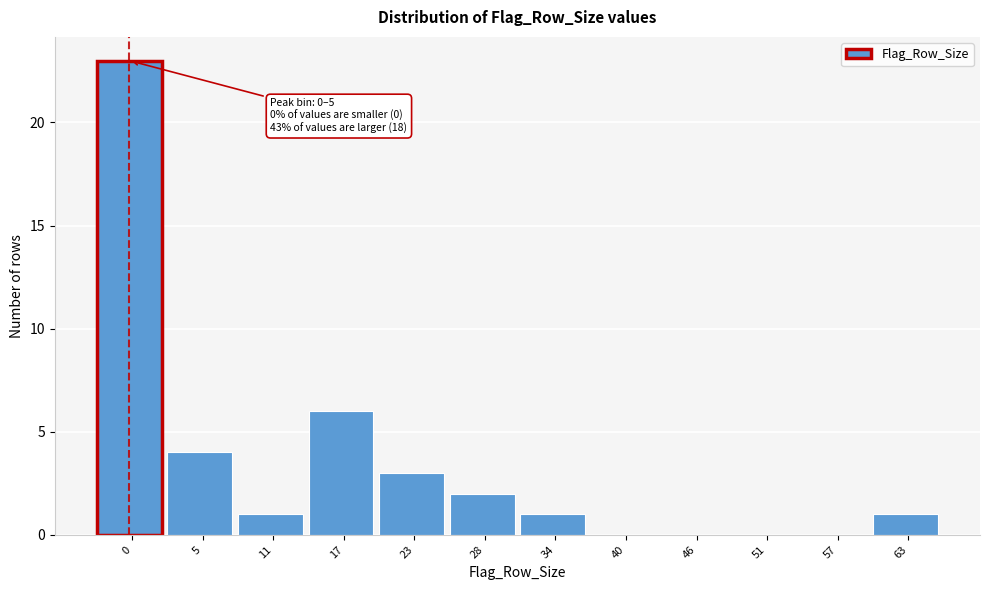

Reading left to right, list all the values displayed in this chart.

0=23	5=4	11=1	17=6	23=3	28=2	34=1	40=0	46=0	51=0	57=0	63=1